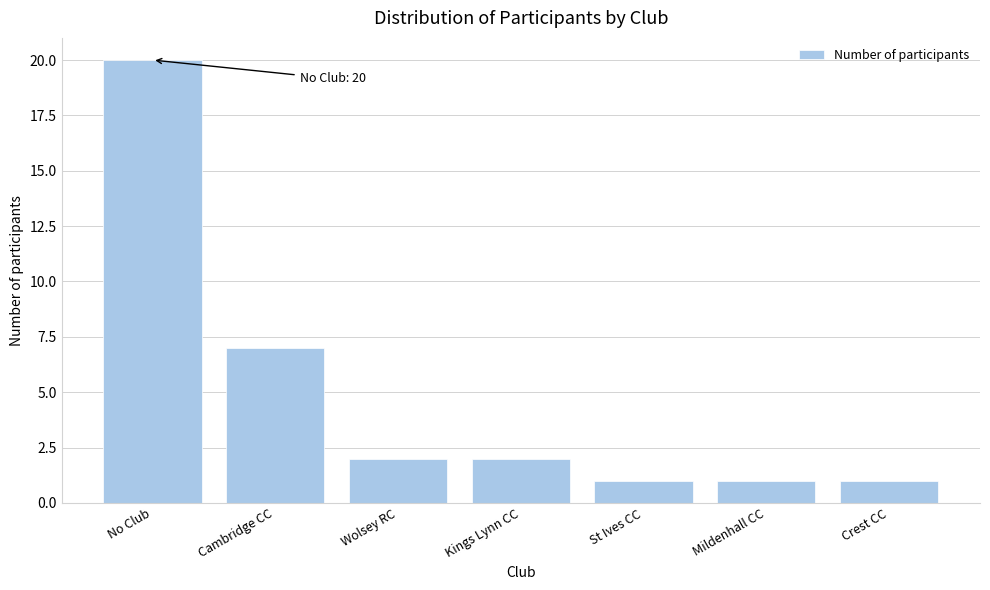

Reading right to left, what are all the values shown in this chart?

Crest CC=1	Mildenhall CC=1	St Ives CC=1	Kings Lynn CC=2	Wolsey RC=2	Cambridge CC=7	No Club=20